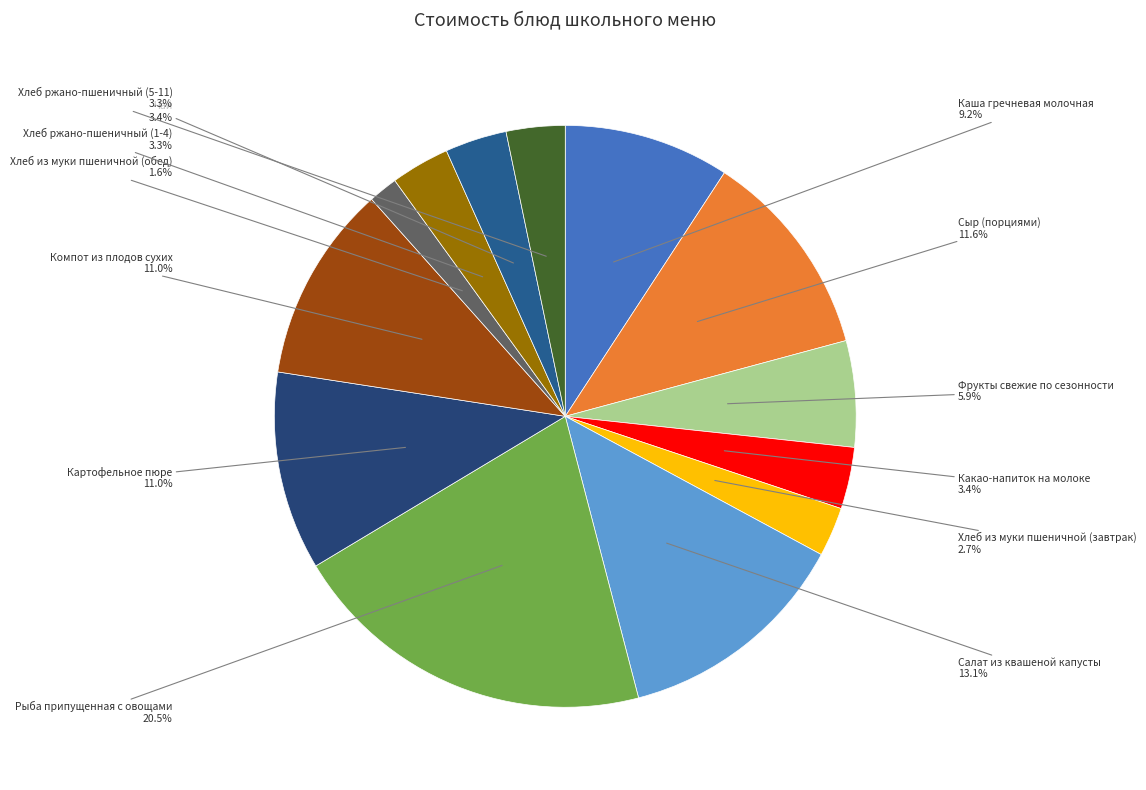

Does any single category account for the majority?

No